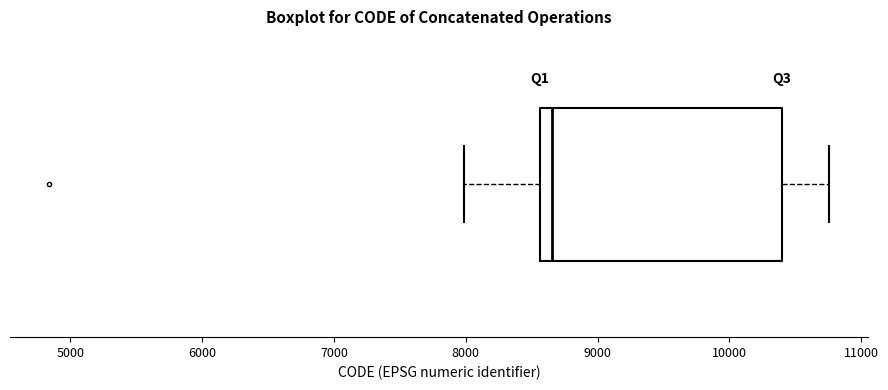

Read this box plot against the x-axis: the position of the median line, the range covered by the box, and the ends of both whiskers. The values are not printed on the chart, so give them approximately, as read against the axis.

median 8700, box 8600 to 10400, whiskers 8000 to 10800